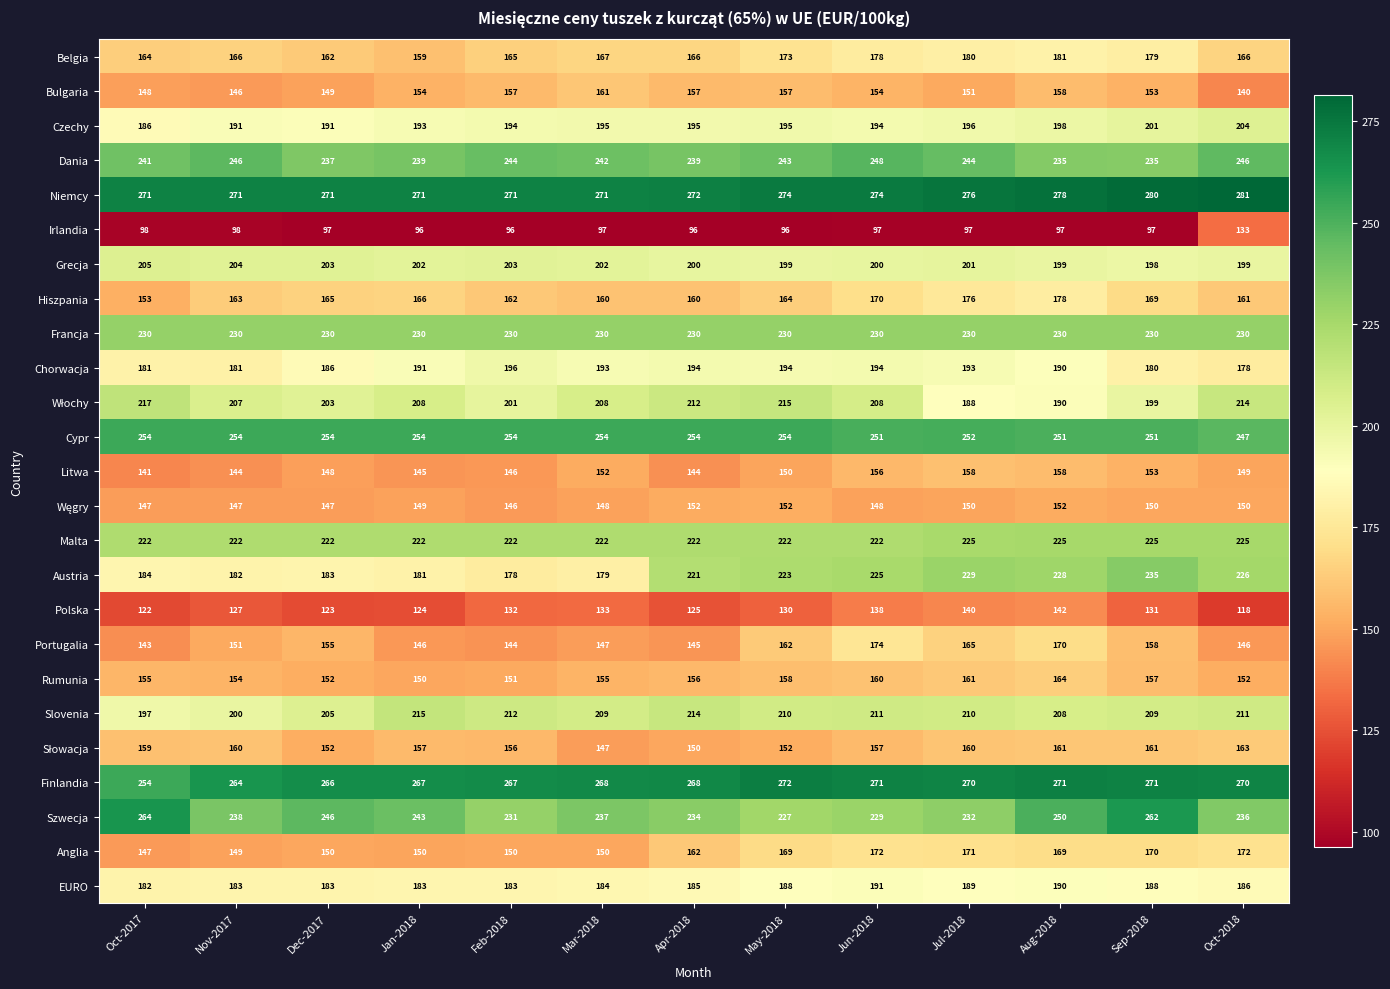

What is the difference between the Polska values at Jan-2018 and Jun-2018?

14